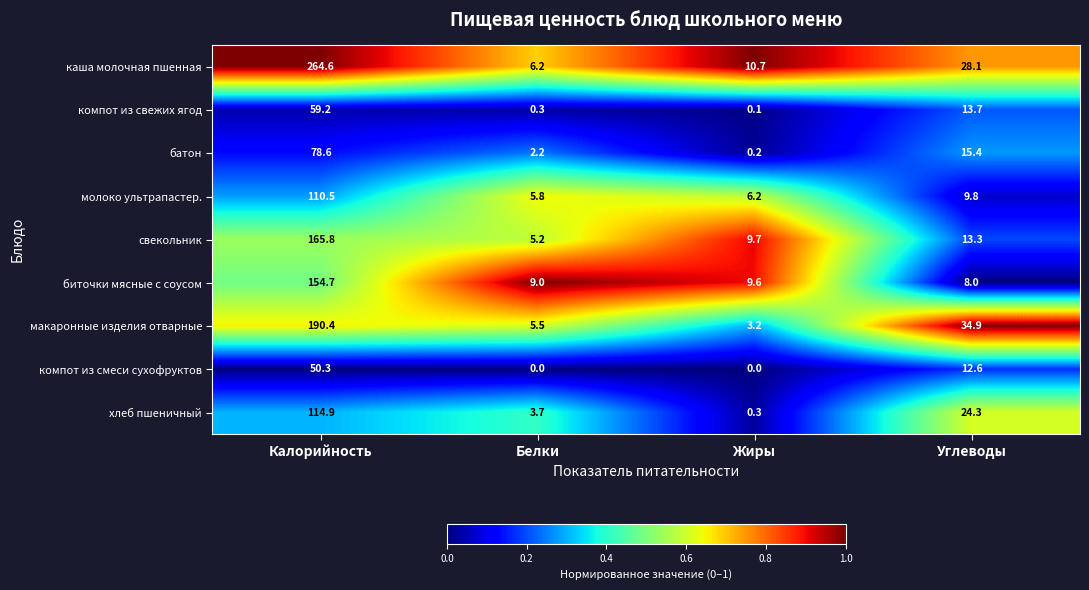

Rank the series by their maximum value, from lowest to highest.

компот из смеси сухофруктов, компот из свежих ягод, батон, молоко ультрапастер., хлеб пшеничный, биточки мясные с соусом, свекольник, макаронные изделия отварные, каша молочная пшенная